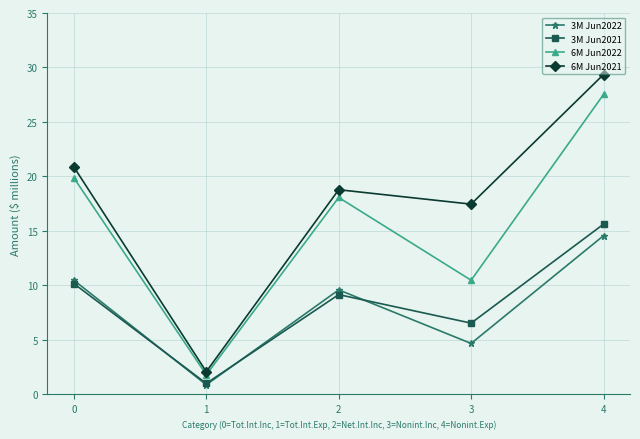

What are all the series names shown in the legend?

3M Jun2022, 3M Jun2021, 6M Jun2022, 6M Jun2021